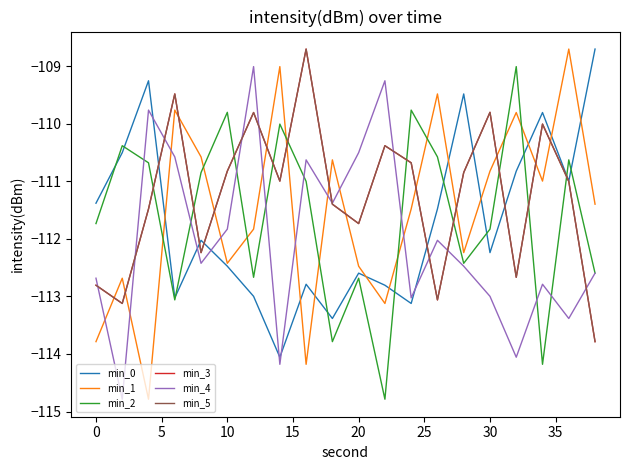

True or false: min_1 and min_5 cross at least once.

True